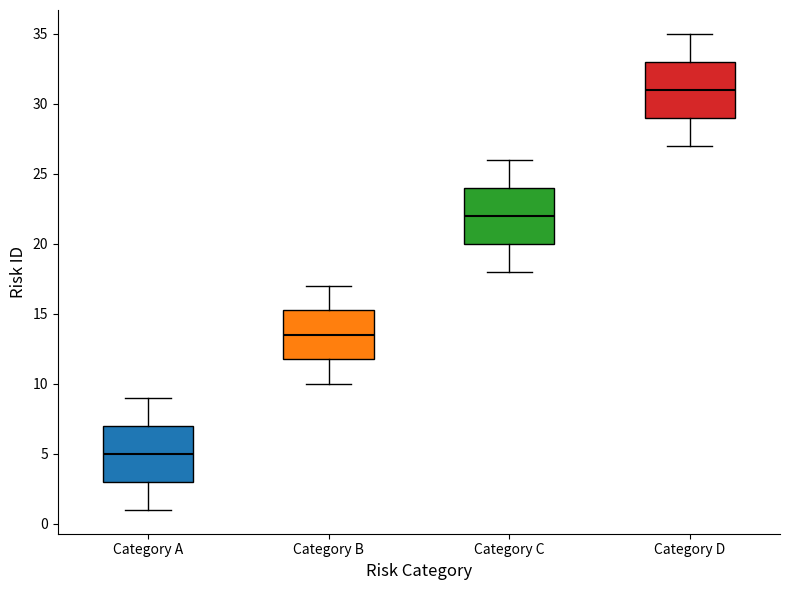

Reading left to right, read every box against the y-axis: the position of its median line, the range the box covers, and the ends of its whiskers. The values are not printed on the chart, so give them approximately, as read against the axis.

Category A: median 5.0, box 3.0 to 7.0, whiskers 1.0 to 9.0
Category B: median 13.5, box 12.0 to 15.5, whiskers 10.0 to 17.0
Category C: median 22.0, box 20.0 to 24.0, whiskers 18.0 to 26.0
Category D: median 31.0, box 29.0 to 33.0, whiskers 27.0 to 35.0